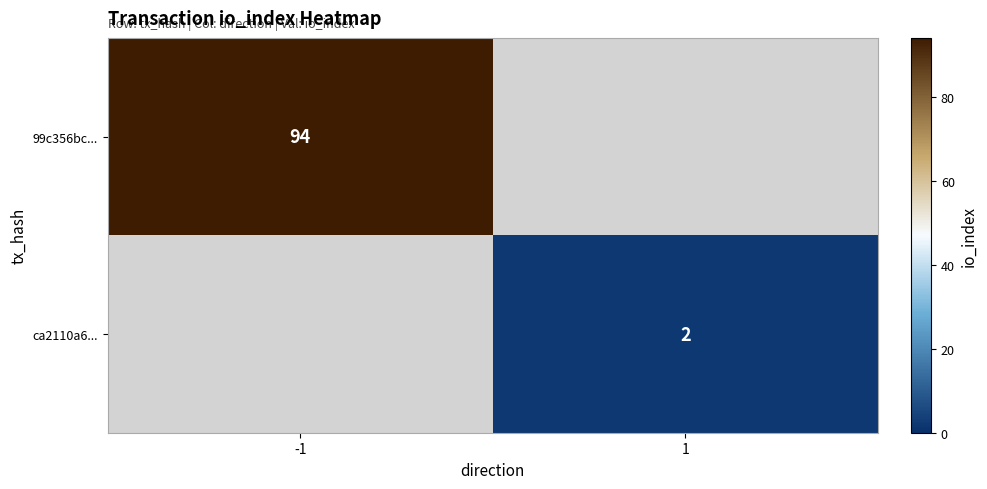

Is the value of 99c356bc... at -1 greater than the value of ca2110a6... at 1?

Yes